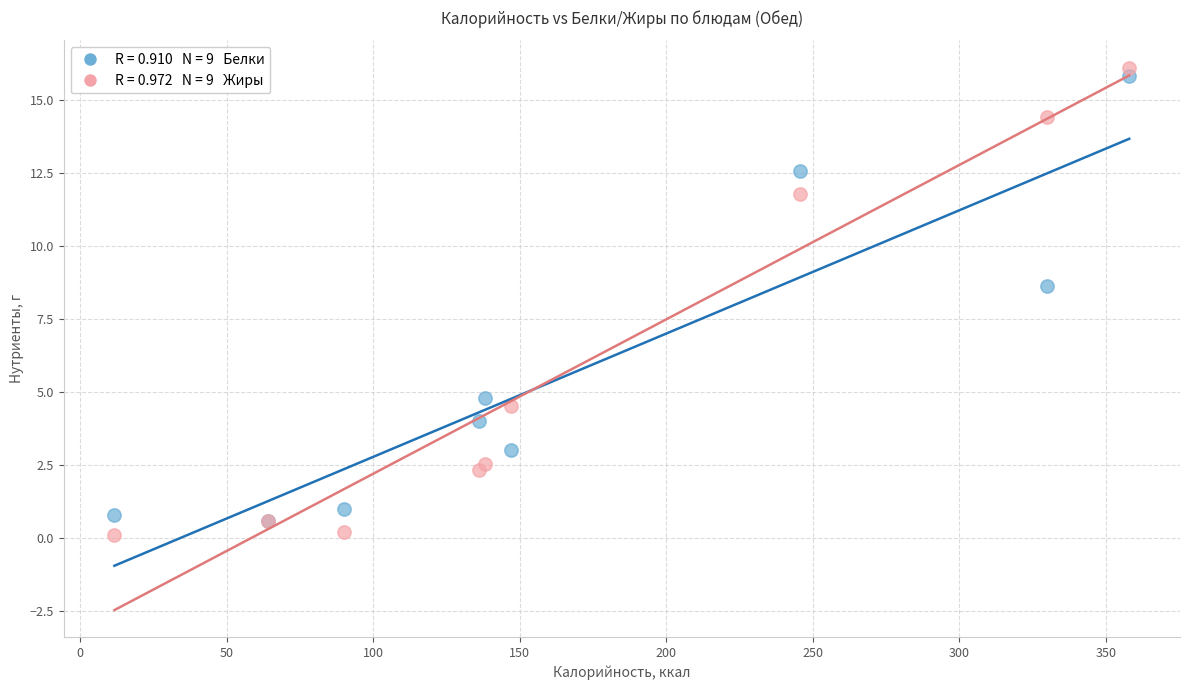

Across all series, what Y value is closest to 8?

8.6